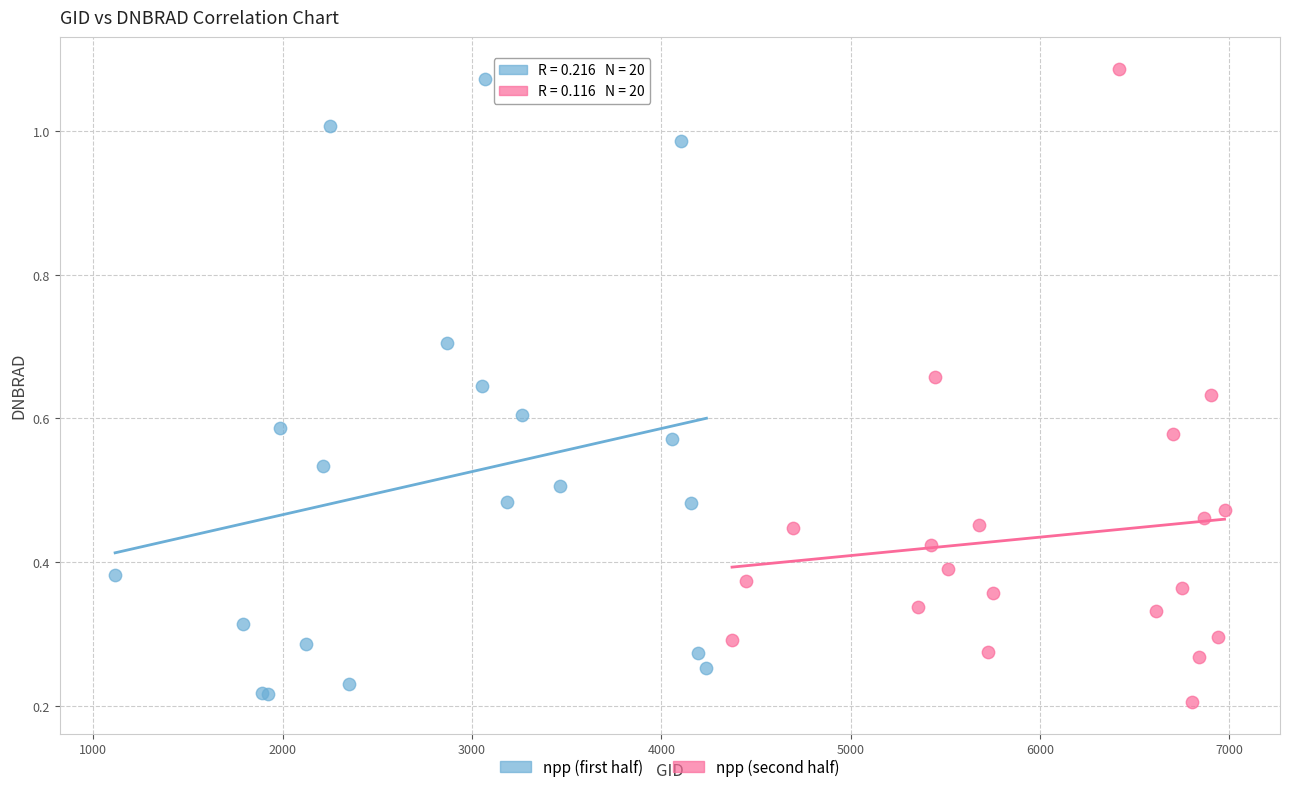

What are all the series names shown in the legend?

npp (first half), npp (second half)